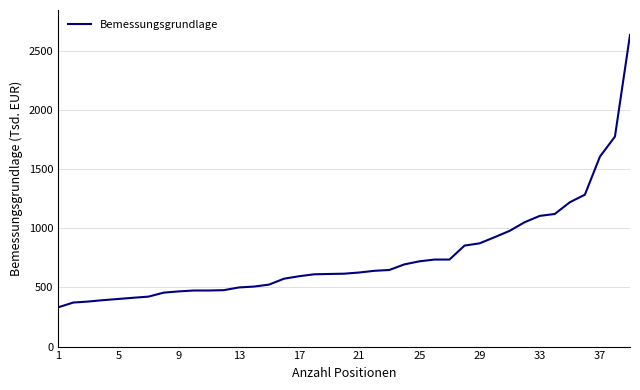

Does the chart have visible grid lines?

Yes